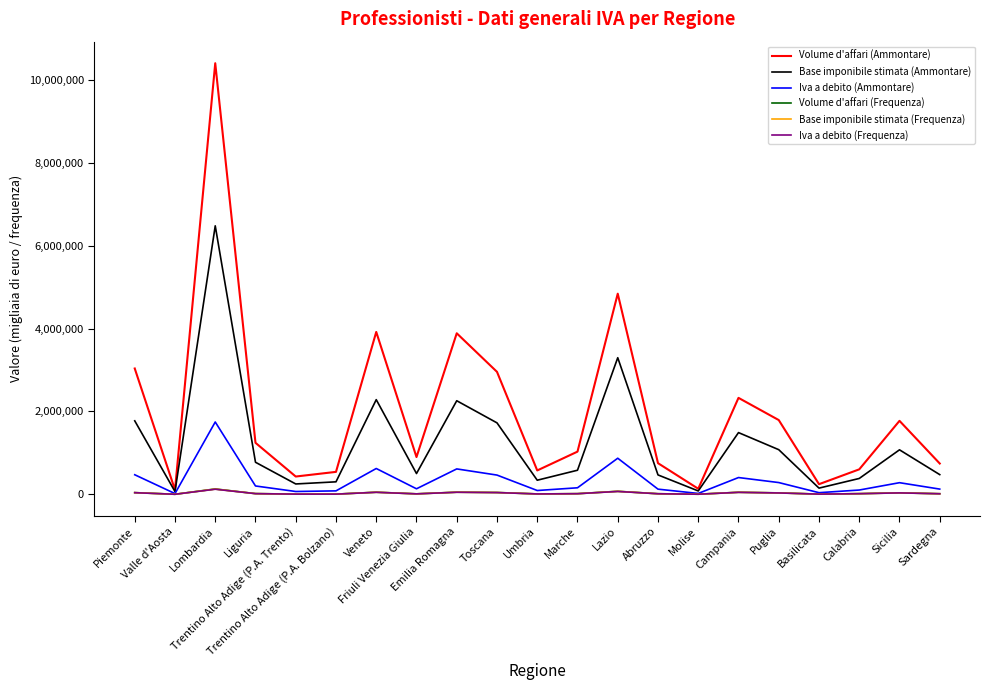

What is the difference between the highest and lowest values at Liguria?

1226230